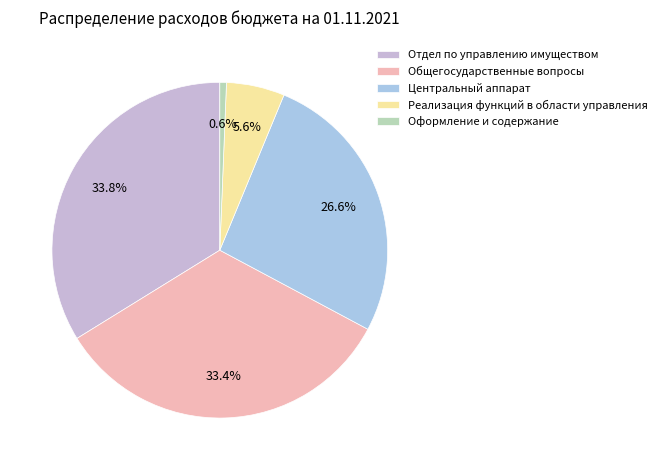

The Отдел по управлению имуществом slice represents 34% of the pie. True or false?

True